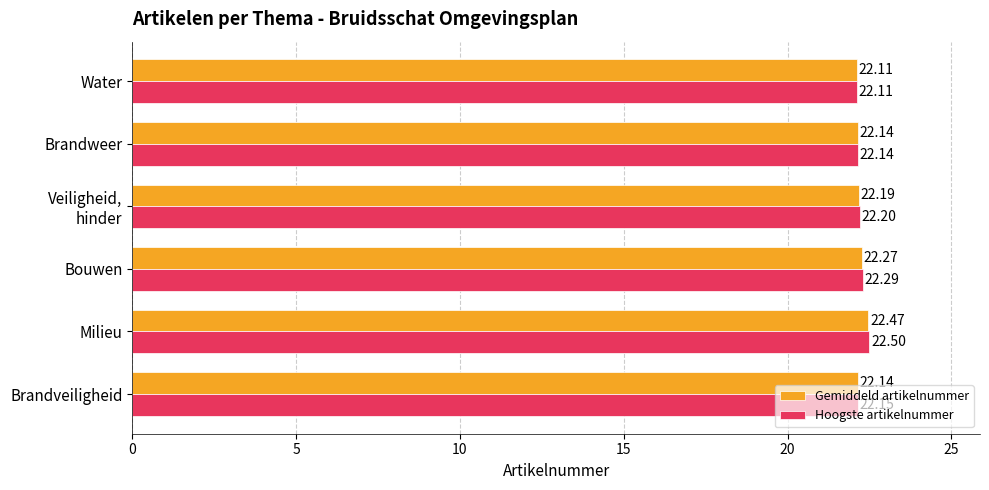

Which category has the lowest value across all series?

Water